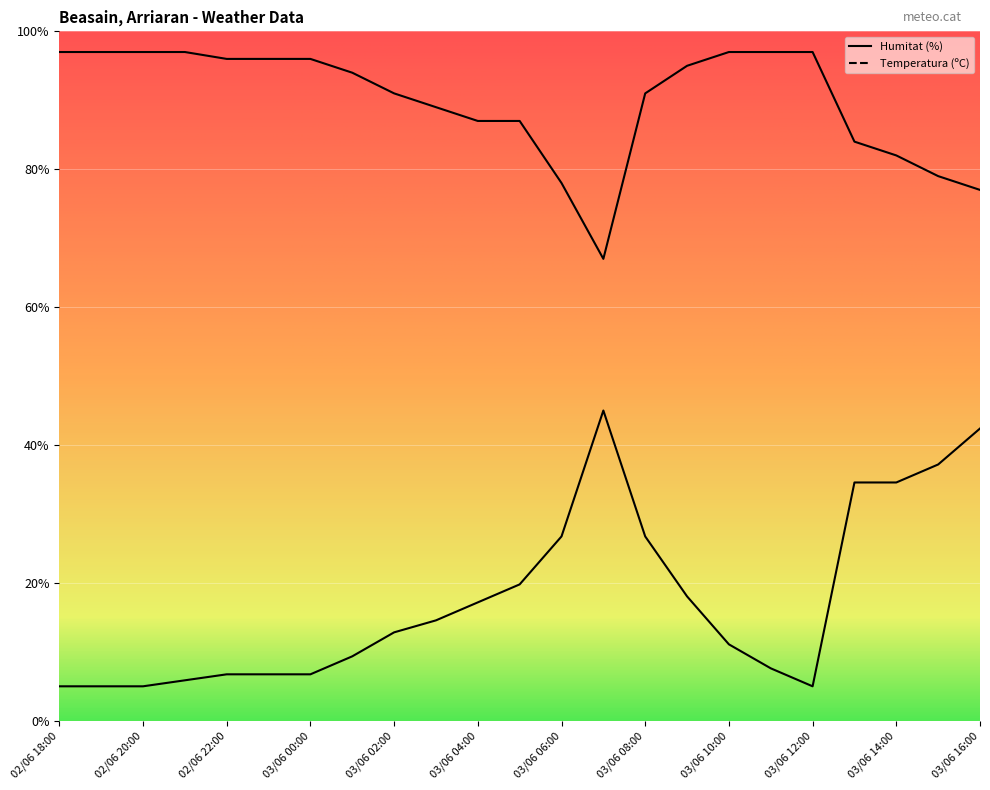

In Temperatura (ºC), how many points are lower than both neighbors (excluding endpoints)?

1